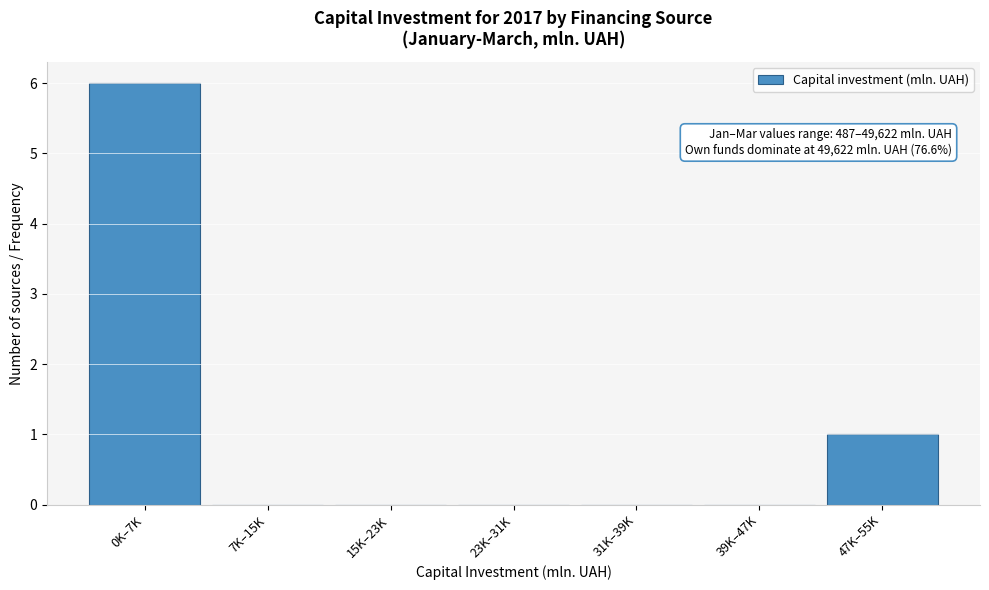

Reading left to right, list all the values displayed in this chart.

0K–7K=6	7K–15K=0	15K–23K=0	23K–31K=0	31K–39K=0	39K–47K=0	47K–55K=1